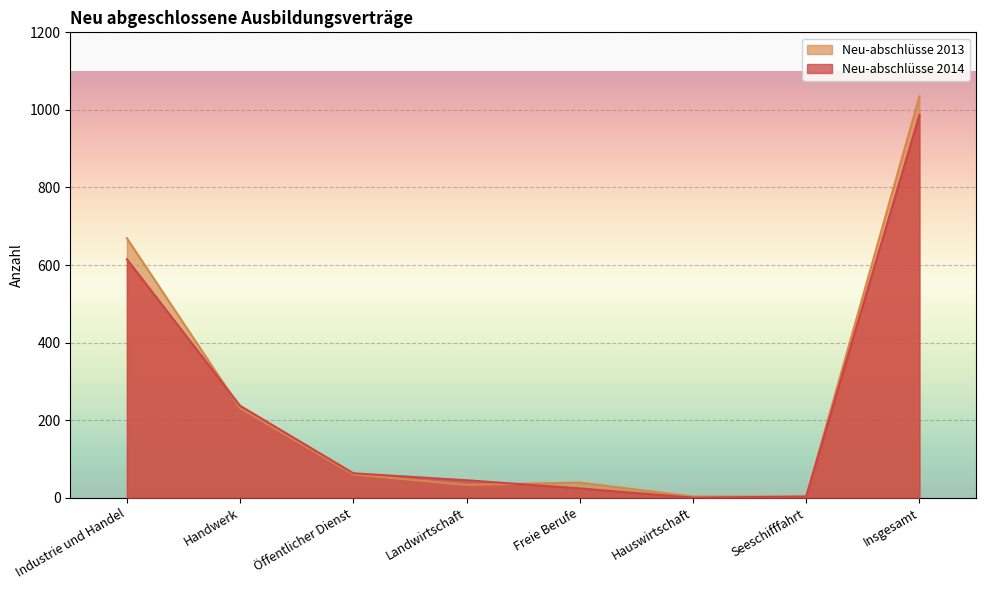

Where is the first local minimum for Neu-abschlüsse 2013?

Landwirtschaft